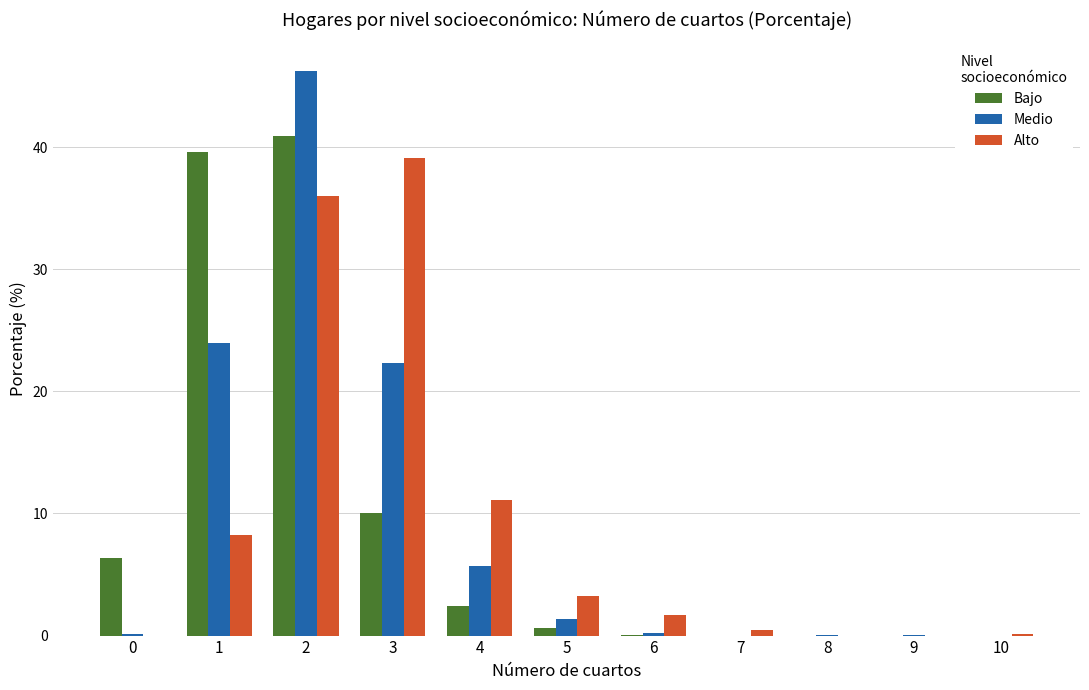

At which label does Alto reach its peak?

3